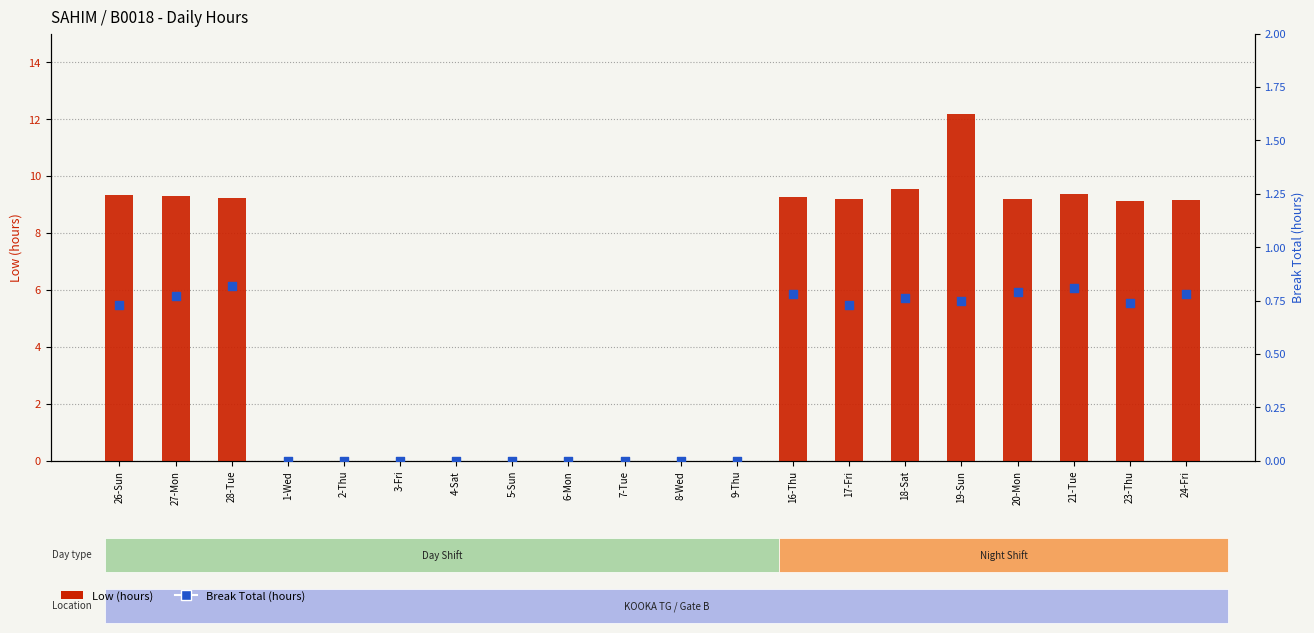

Which series contains the highest Y value?

Low (hours)